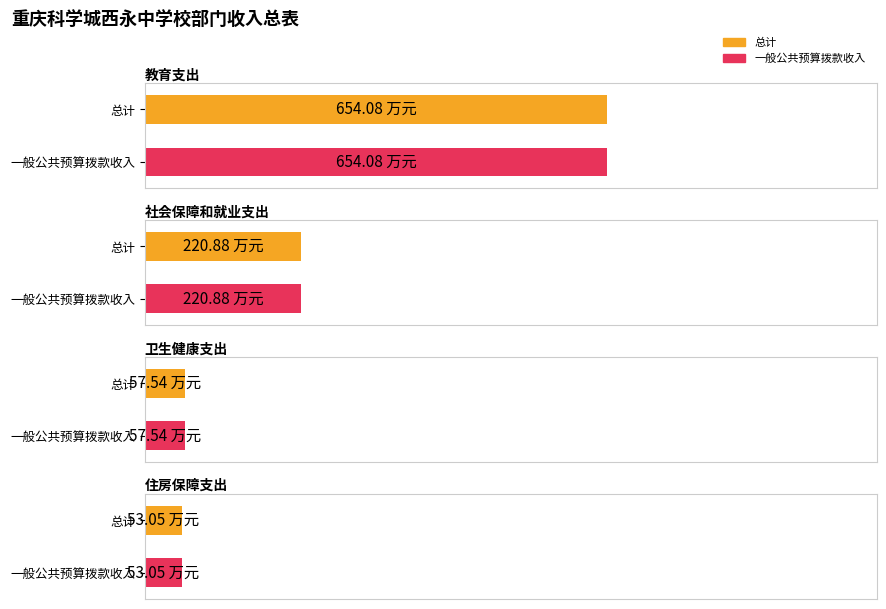

Rank the categories by 总计 value from lowest to highest.

住房保障支出, 卫生健康支出, 社会保障和就业支出, 教育支出